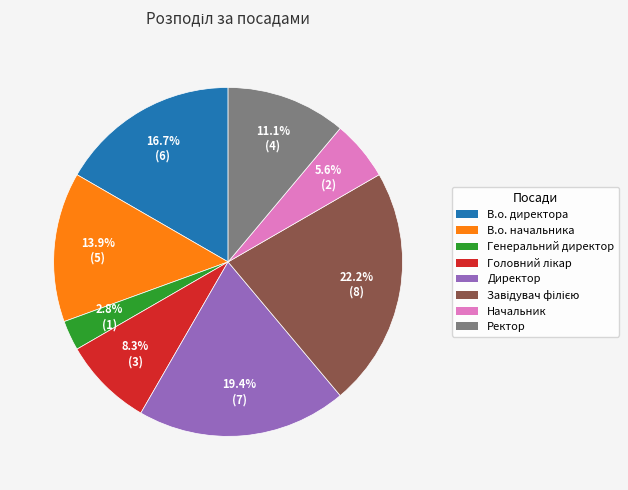

Approximately how many times larger is the value at Начальник compared to Ректор?

0.5